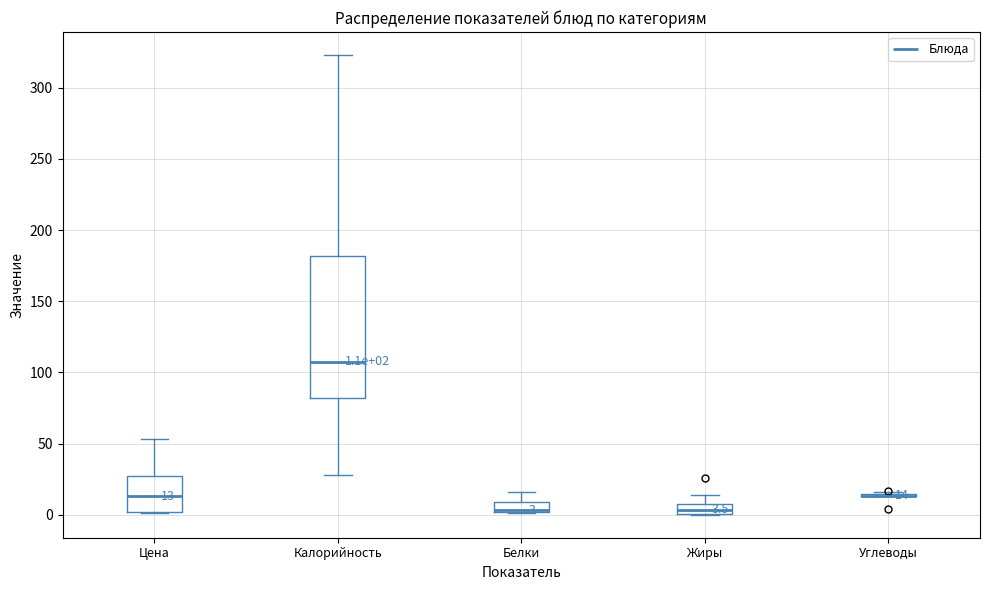

Comparing the boxes themselves (not the whiskers), which one is the tallest?

Калорийность